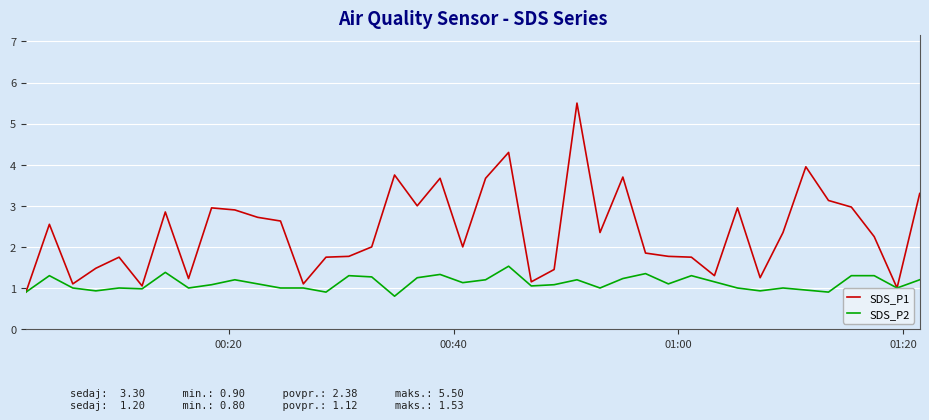

Which series has the largest range (max minus min)?

SDS_P1